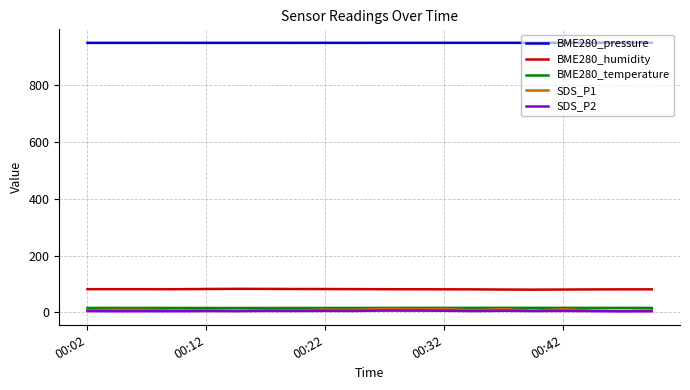

What is the average value of the SDS_P1 series?

8.5